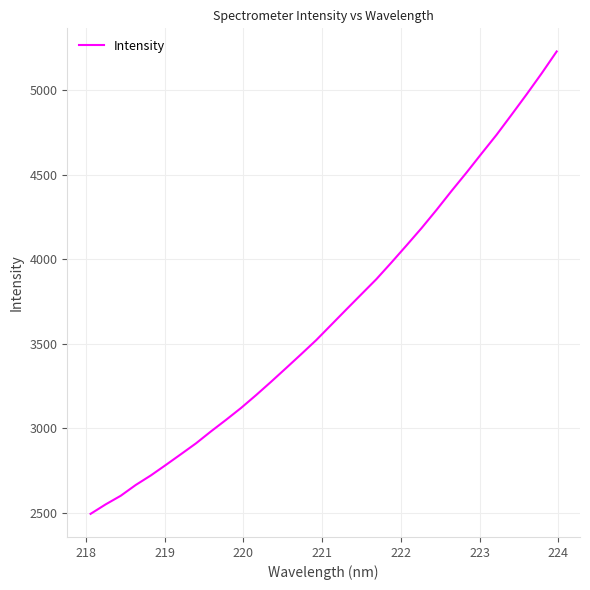

True or false: there are more than 0 points higher than both neighbors.

False